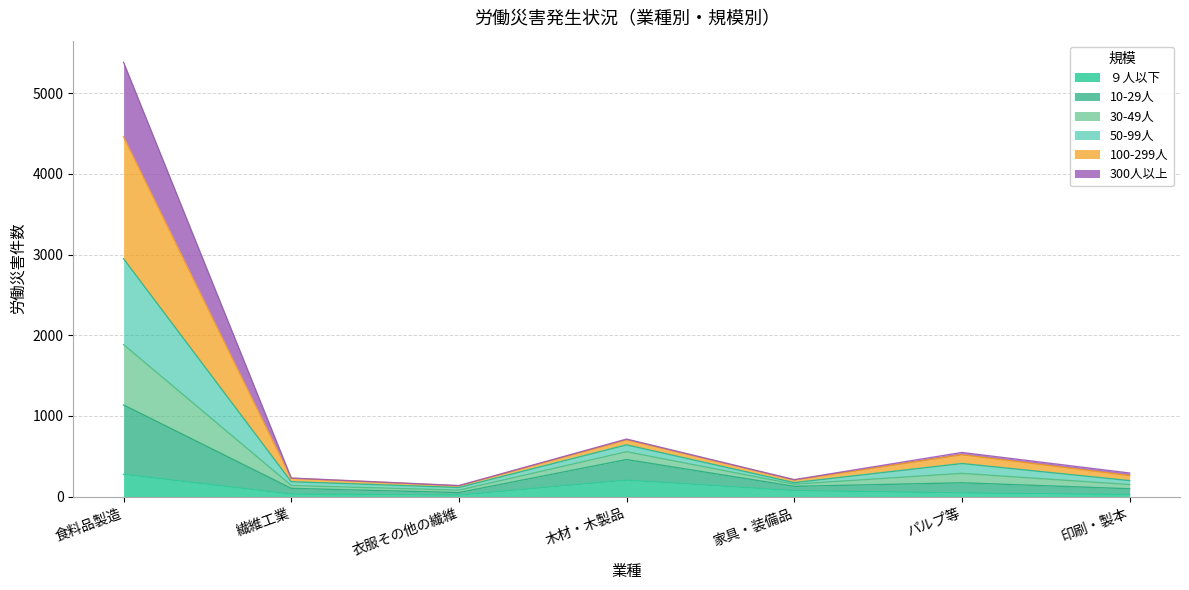

The value of 50-99人 at パルプ等 is 240. True or false?

False